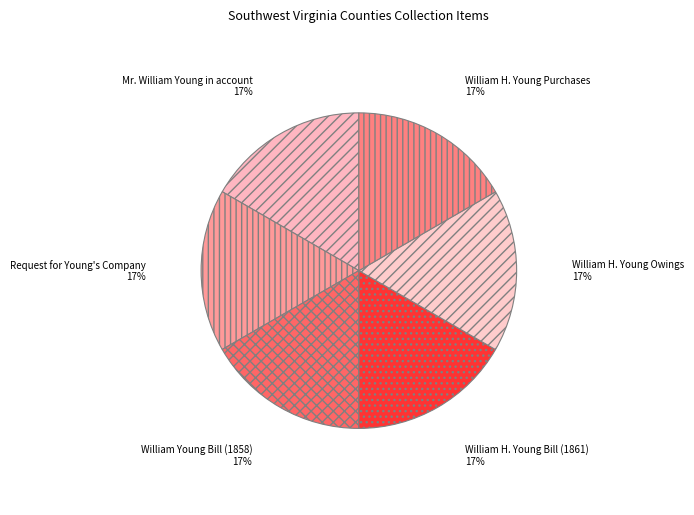

How many segments does this pie chart have?

6